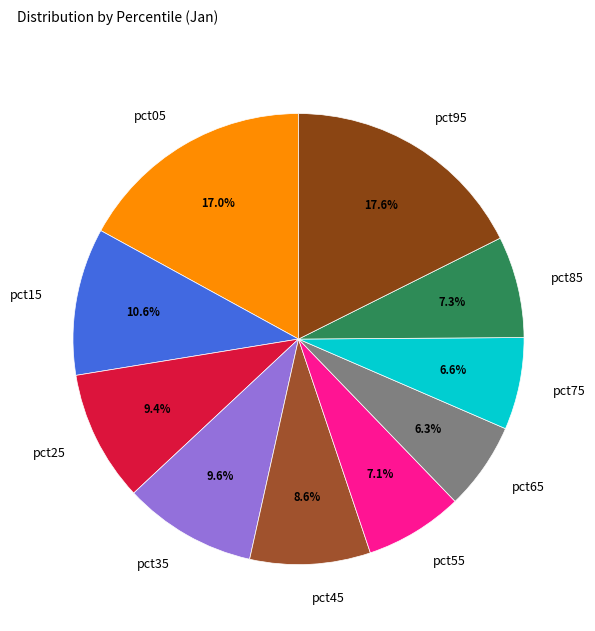

Count the number of slices in the pie.

10